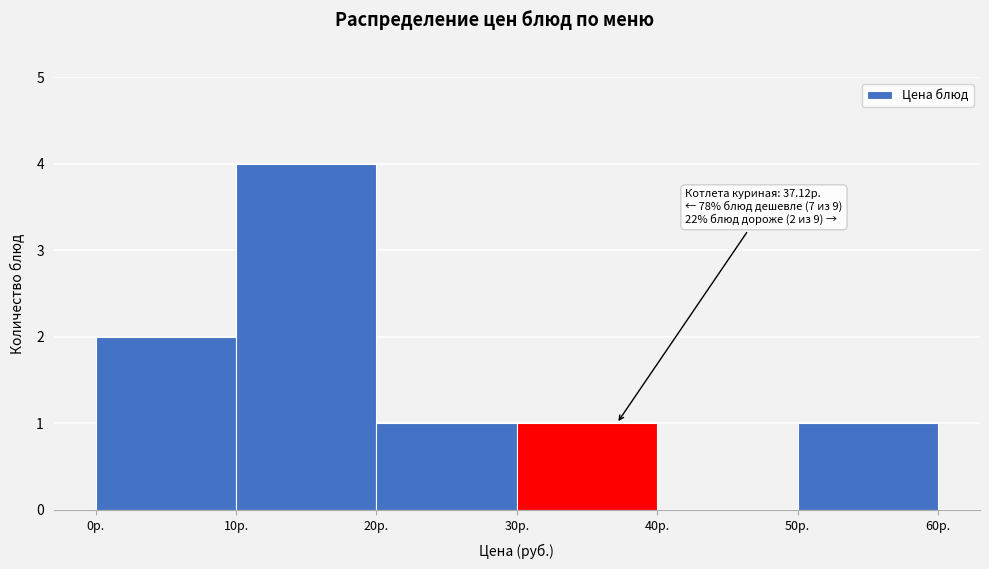

Which range on the x-axis has the tallest bar?

10 to 20